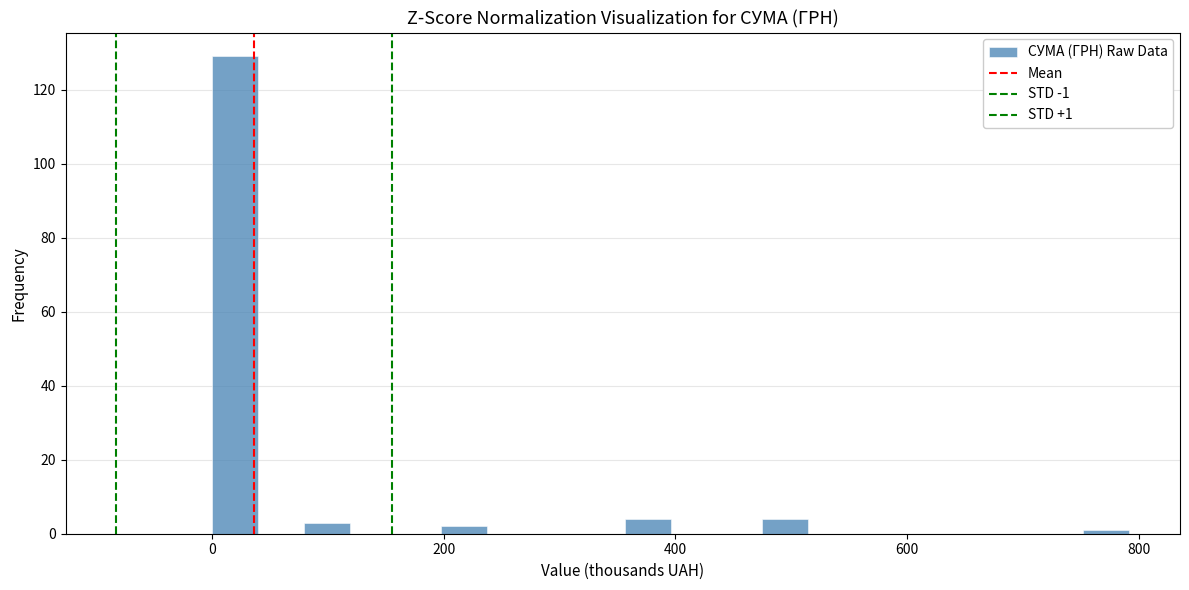

Around what value on the x-axis is the tallest bar? Give the approximate position of its centre, as read against the axis.

20